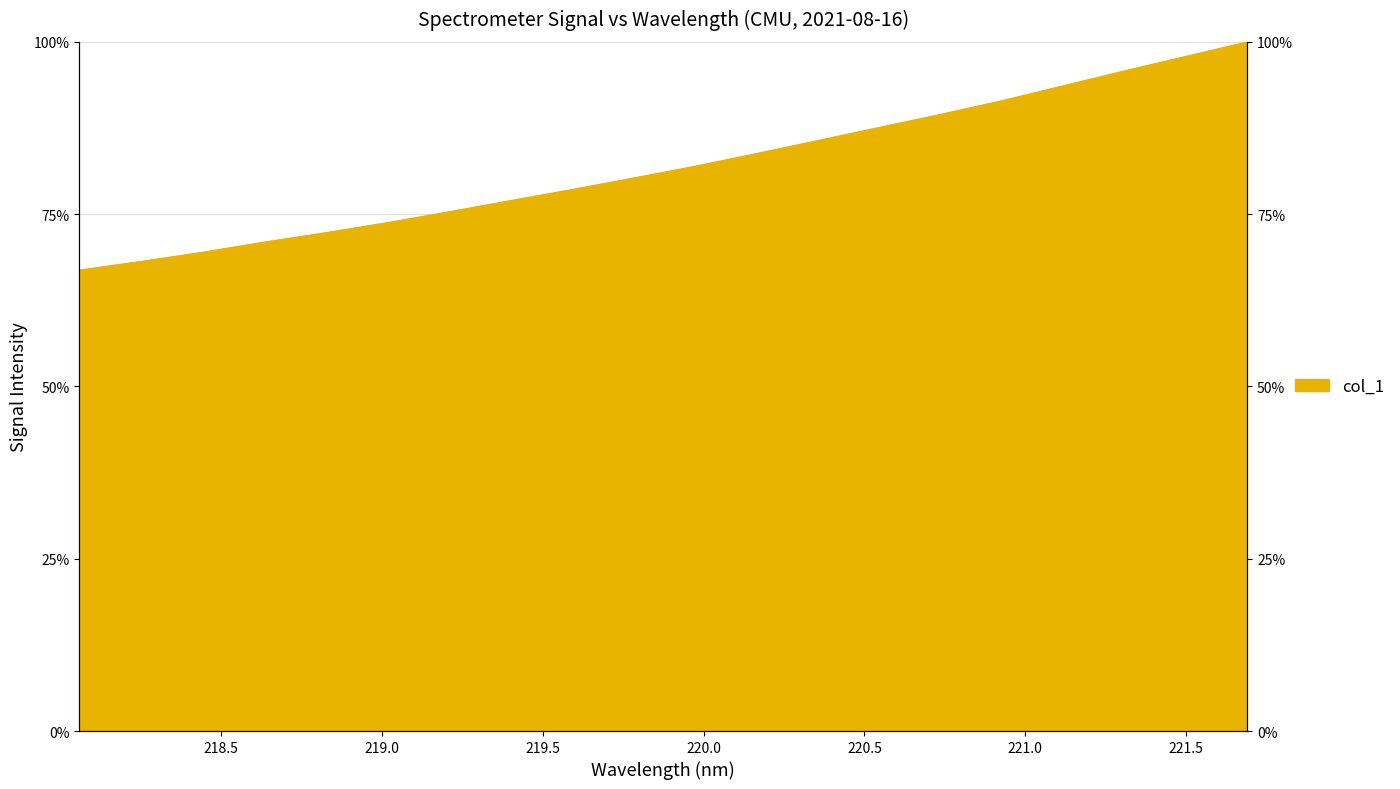

What position from the right is 221.4993?

2